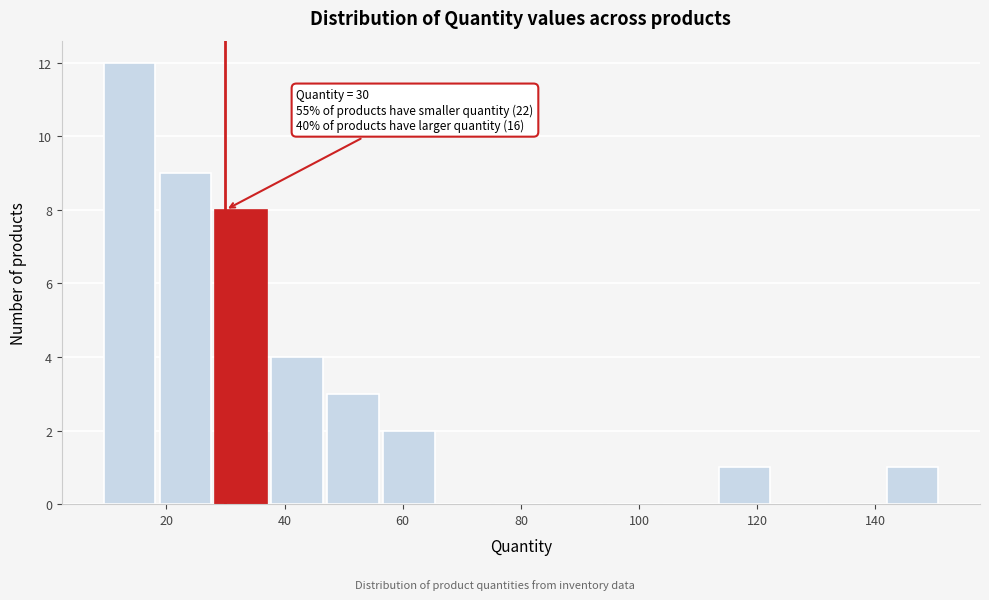

Which range on the x-axis has the tallest bar?

10 to 18